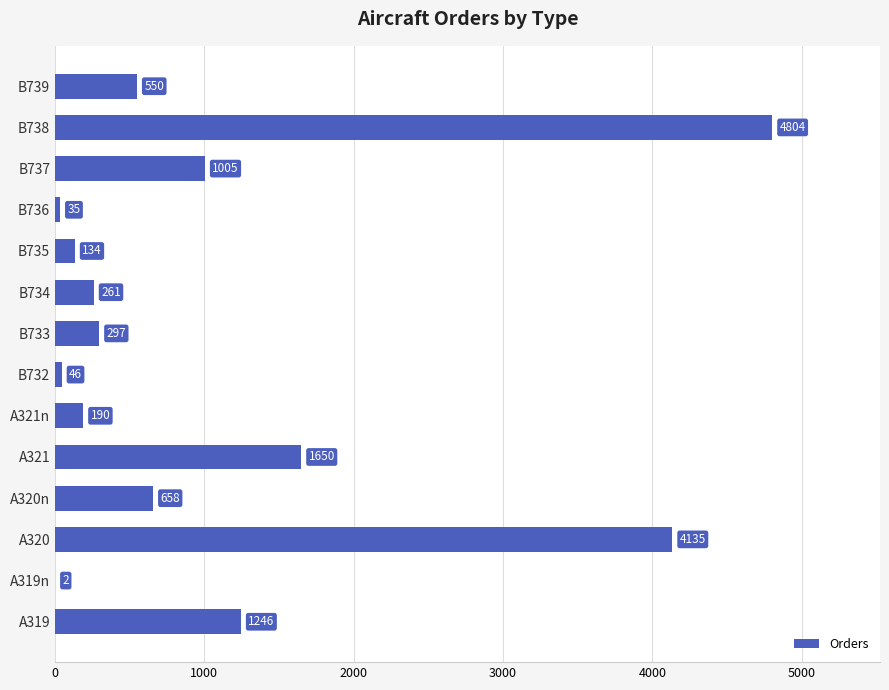

At which label is the value closest to 2403?

A321